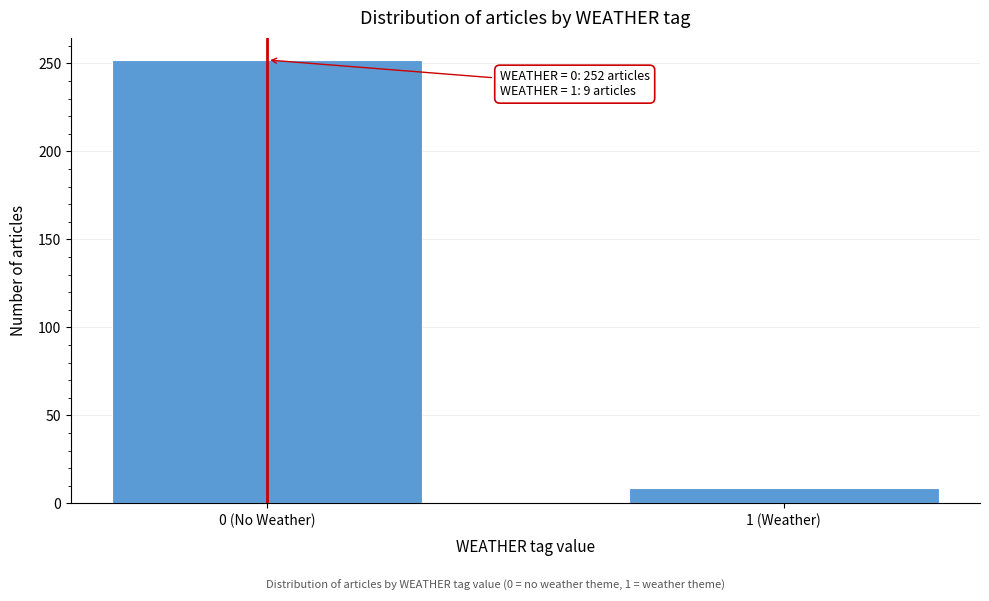

Reading left to right, list all the values displayed in this chart.

252	9